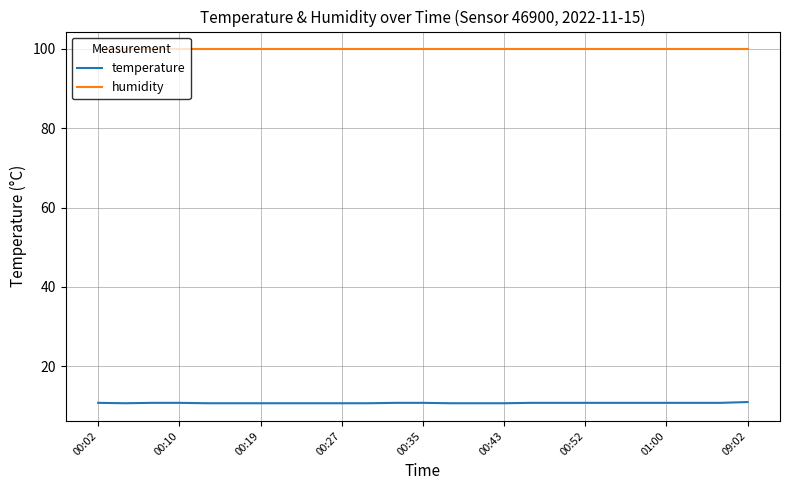

What is the sum of all humidity values?

2497.5